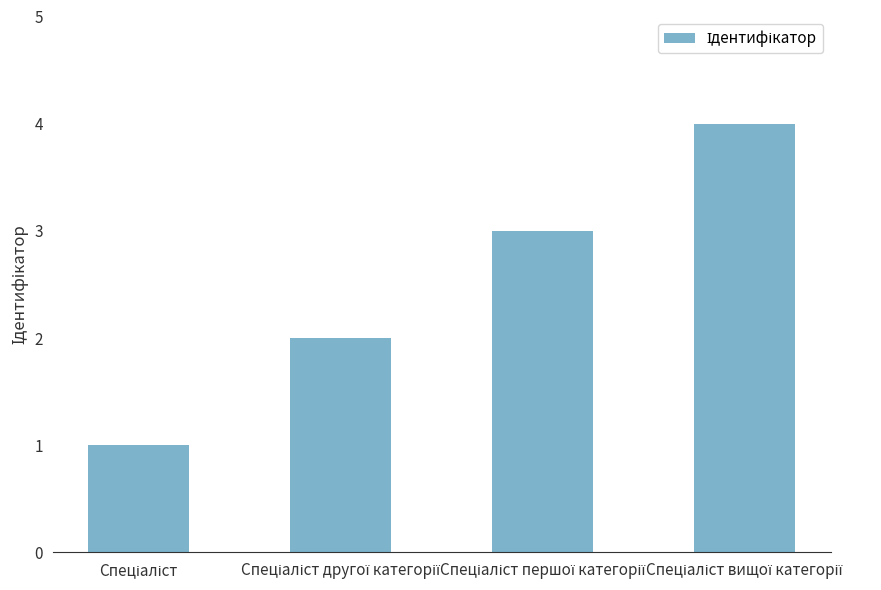

What is the difference between the maximum and minimum values?

3